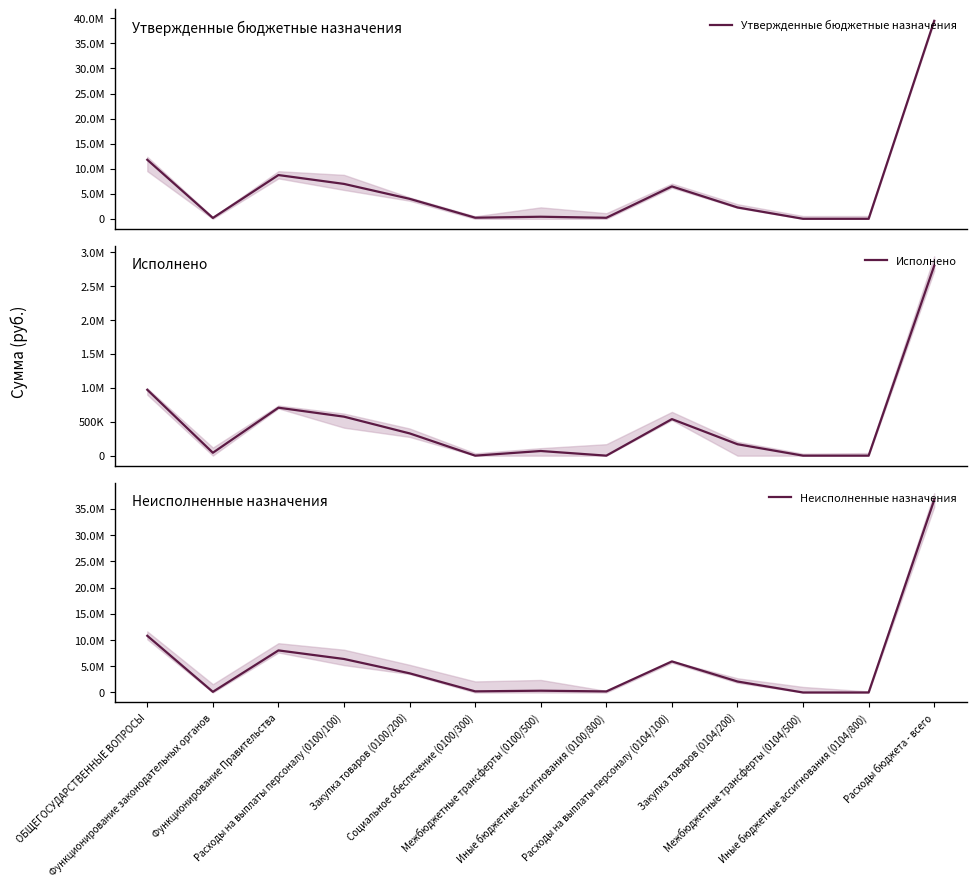

Is it true that Утвержденные бюджетные назначения equals 9203674.1 at Расходы на выплаты персоналу (0104/100)?

False